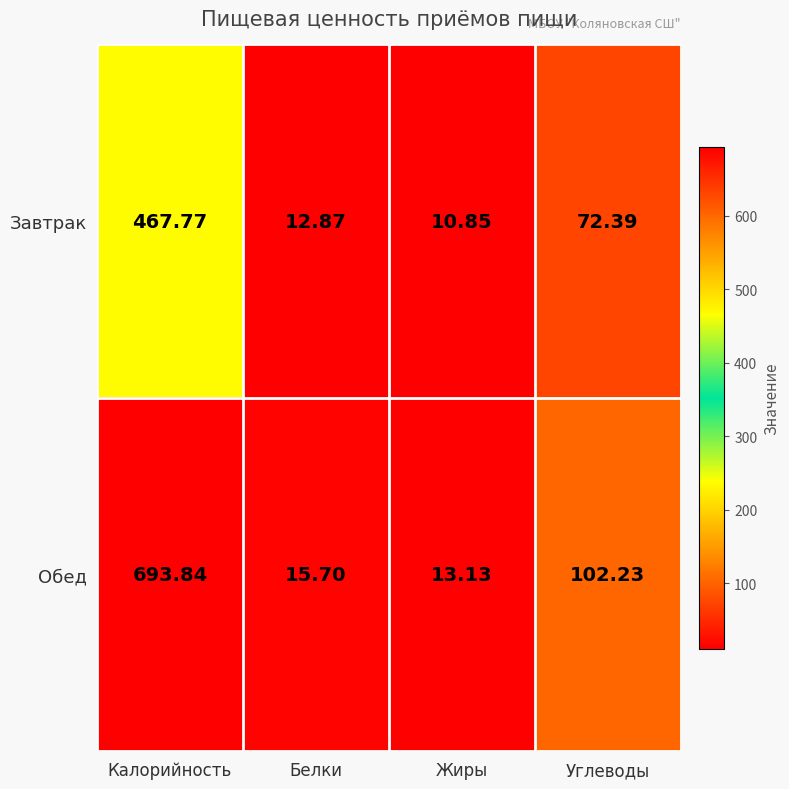

How many categories are shown in the chart?

4